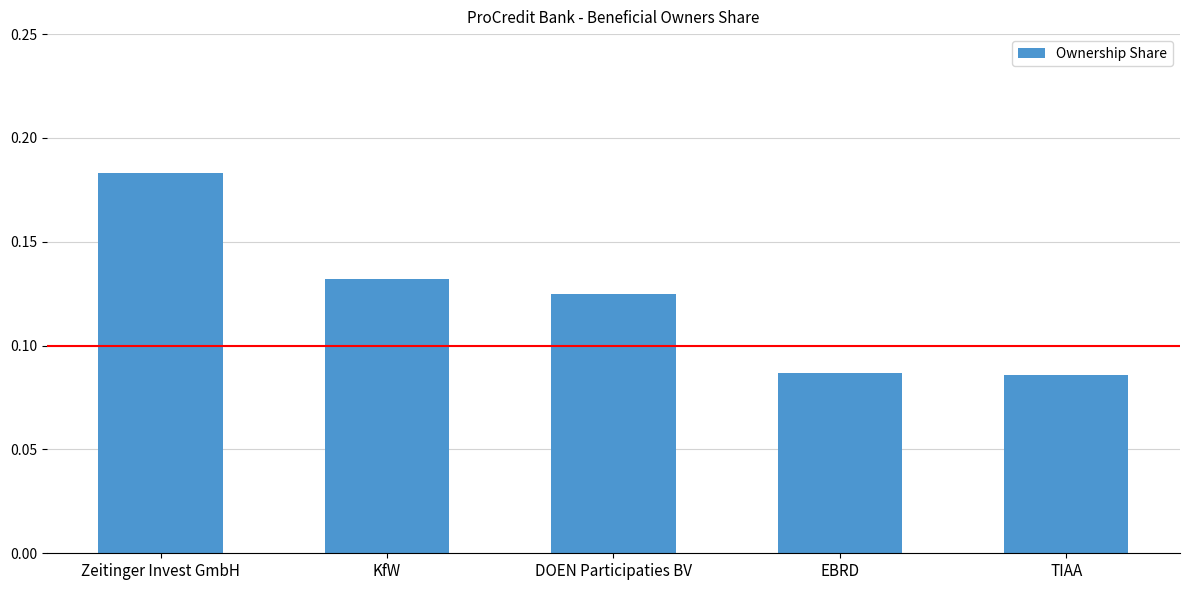

What is the label of the 4th bar from the left?

EBRD